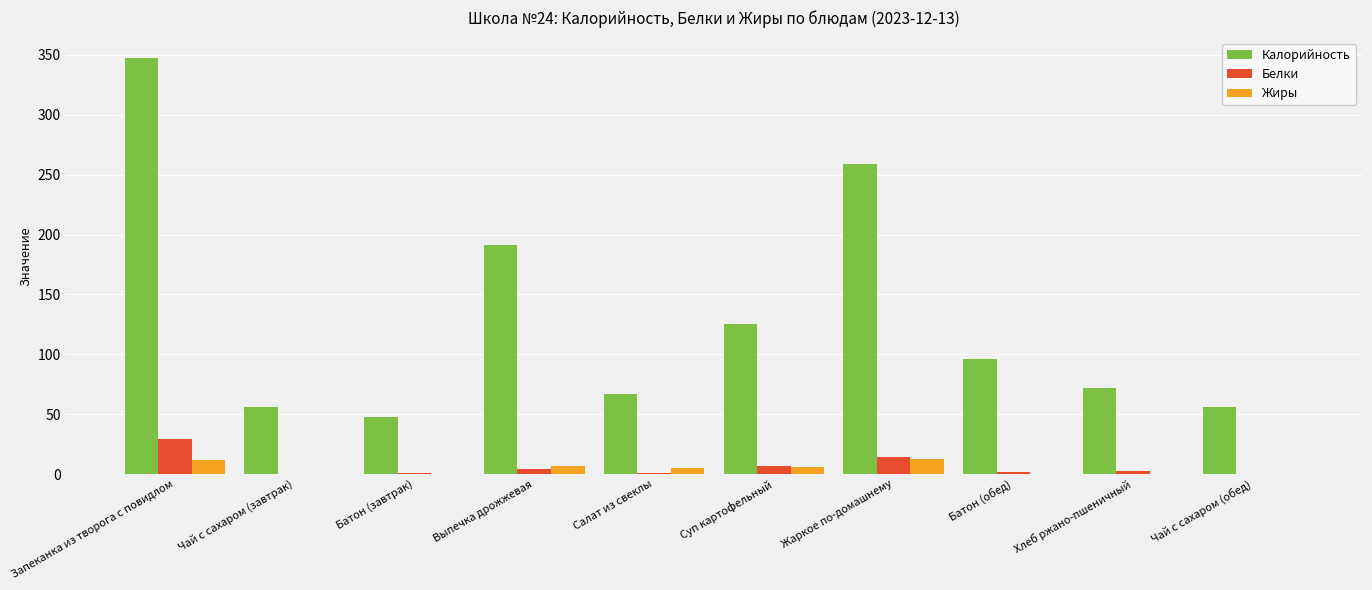

How many groups of bars are there?

10